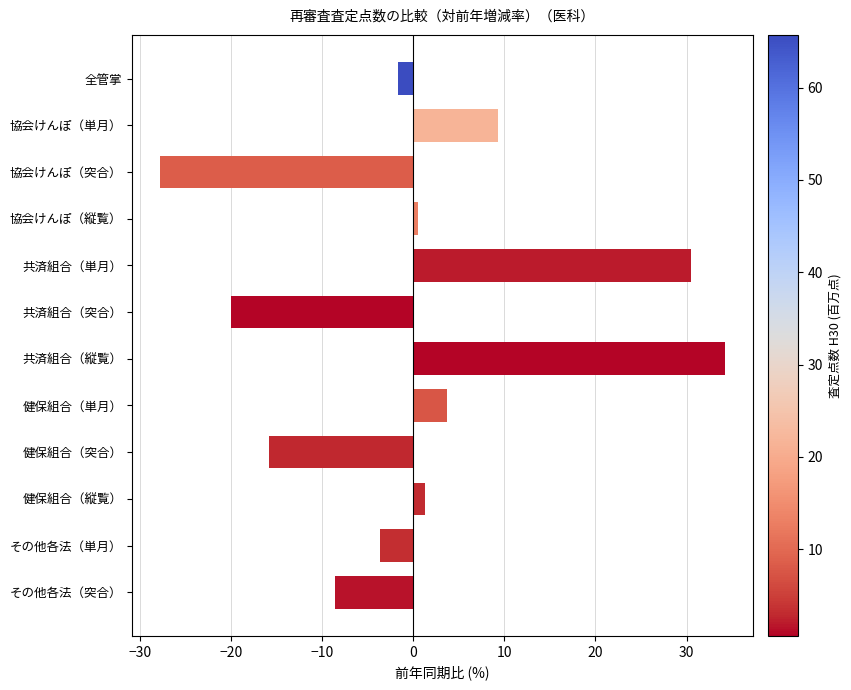

Is it true that the value at 協会けんぽ（単月） is 9.3?

True